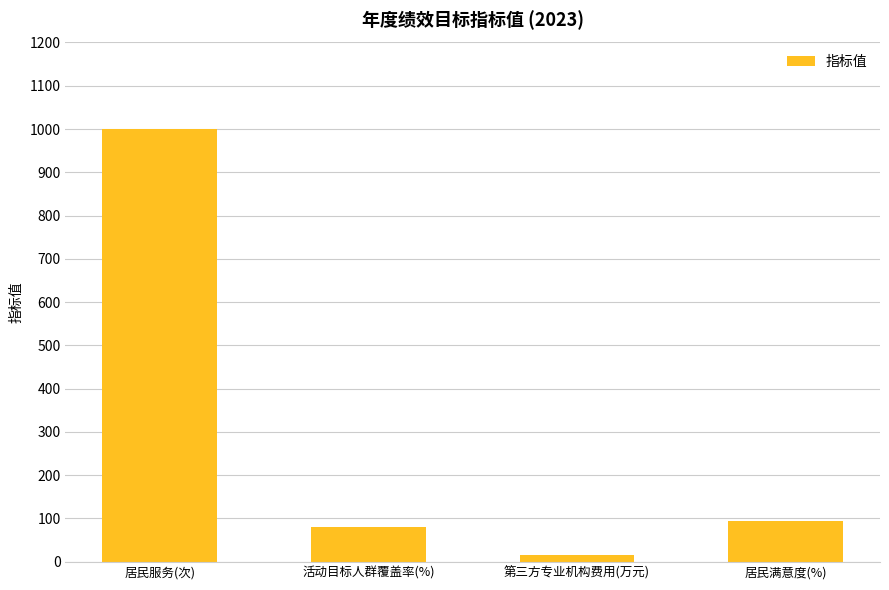

Reading right to left, list all the values displayed in this chart.

居民满意度(%)=95	第三方专业机构费用(万元)=15	活动目标人群覆盖率(%)=80	居民服务(次)=1000